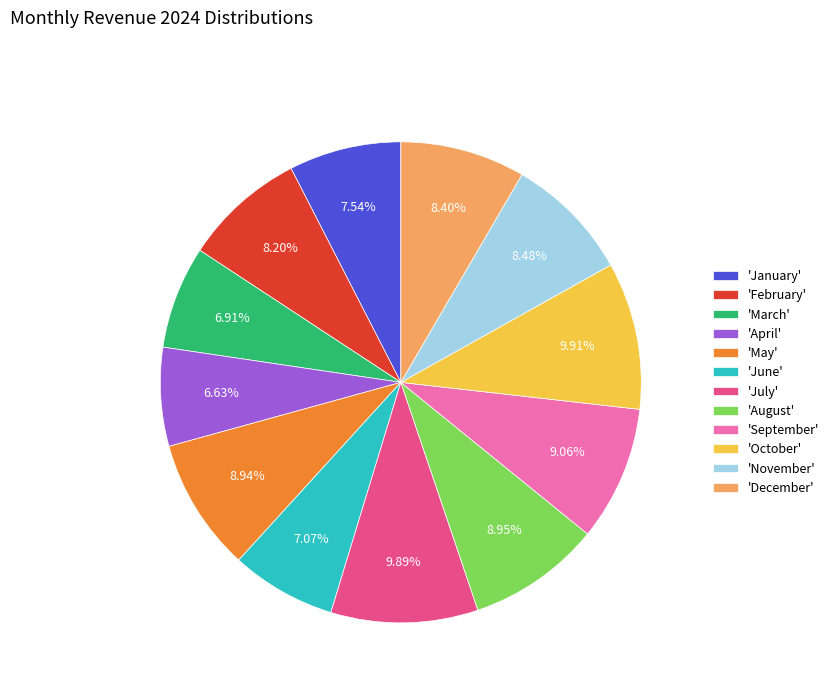

How many segments does this pie chart have?

12